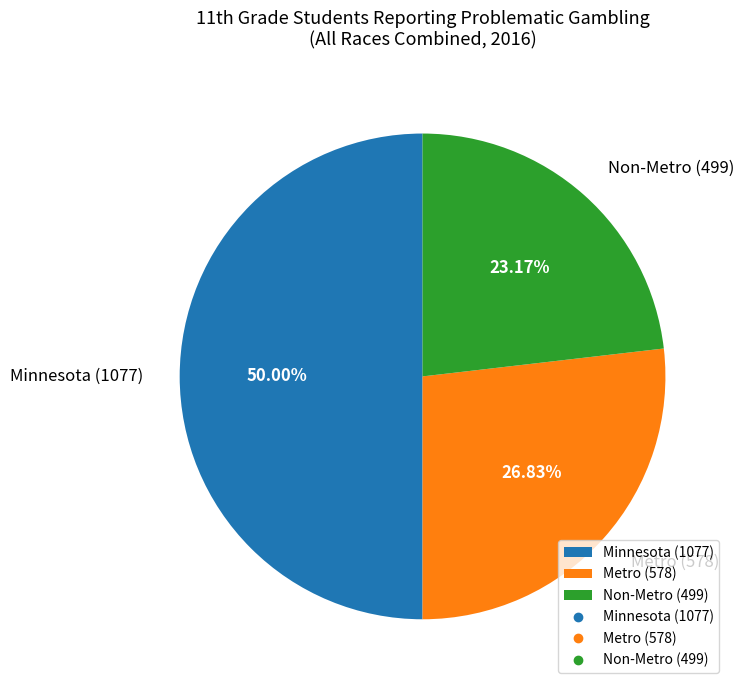

Rank the categories by value from lowest to highest.

Non-Metro, Metro, Minnesota